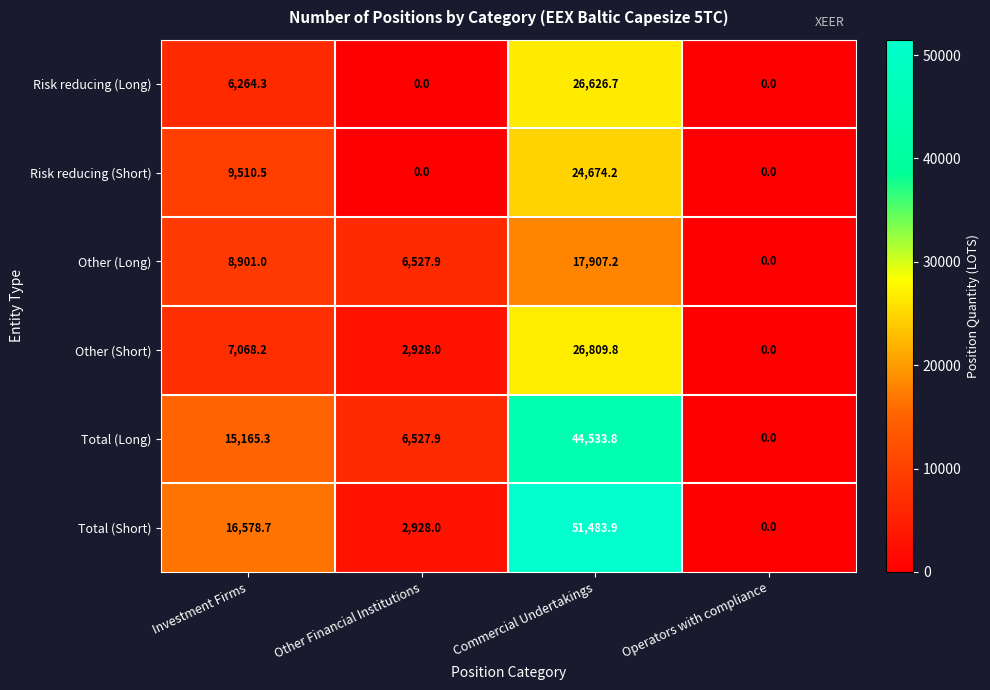

Reading left to right, what are all the values shown in this chart?

Risk reducing (Long): Investment Firms=6264.3	Other Financial Institutions=0.0	Commercial Undertakings=26626.7	Operators with compliance=0.0
Risk reducing (Short): Investment Firms=9510.5	Other Financial Institutions=0.0	Commercial Undertakings=24674.2	Operators with compliance=0.0
Other (Long): Investment Firms=8901.0	Other Financial Institutions=6527.9	Commercial Undertakings=17907.2	Operators with compliance=0.0
Other (Short): Investment Firms=7068.2	Other Financial Institutions=2928.0	Commercial Undertakings=26809.8	Operators with compliance=0.0
Total (Long): Investment Firms=15165.3	Other Financial Institutions=6527.9	Commercial Undertakings=44533.8	Operators with compliance=0.0
Total (Short): Investment Firms=16578.7	Other Financial Institutions=2928.0	Commercial Undertakings=51483.9	Operators with compliance=0.0